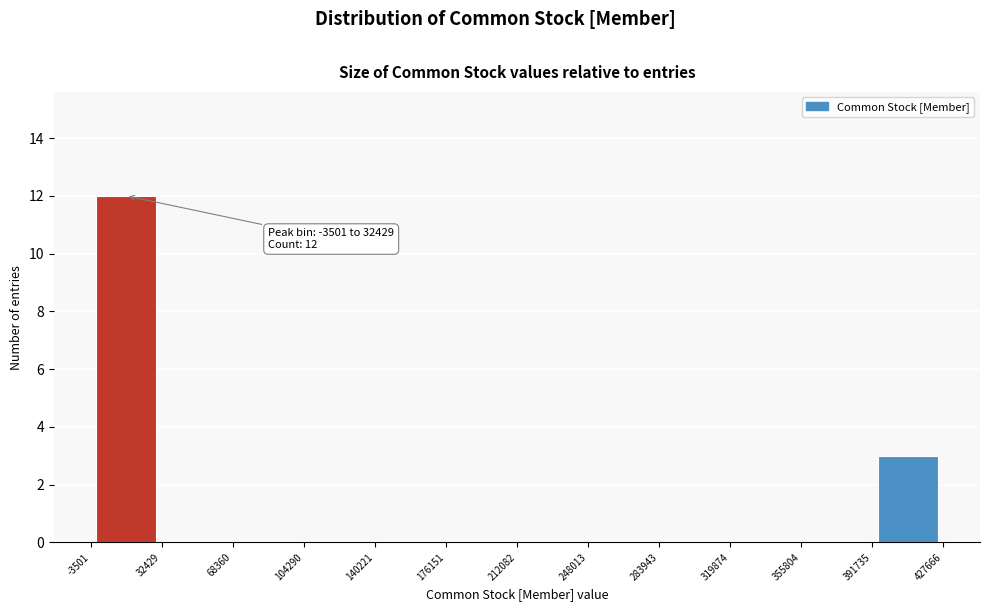

Over which range of the x-axis is the bar tallest?

-3501 to 32429